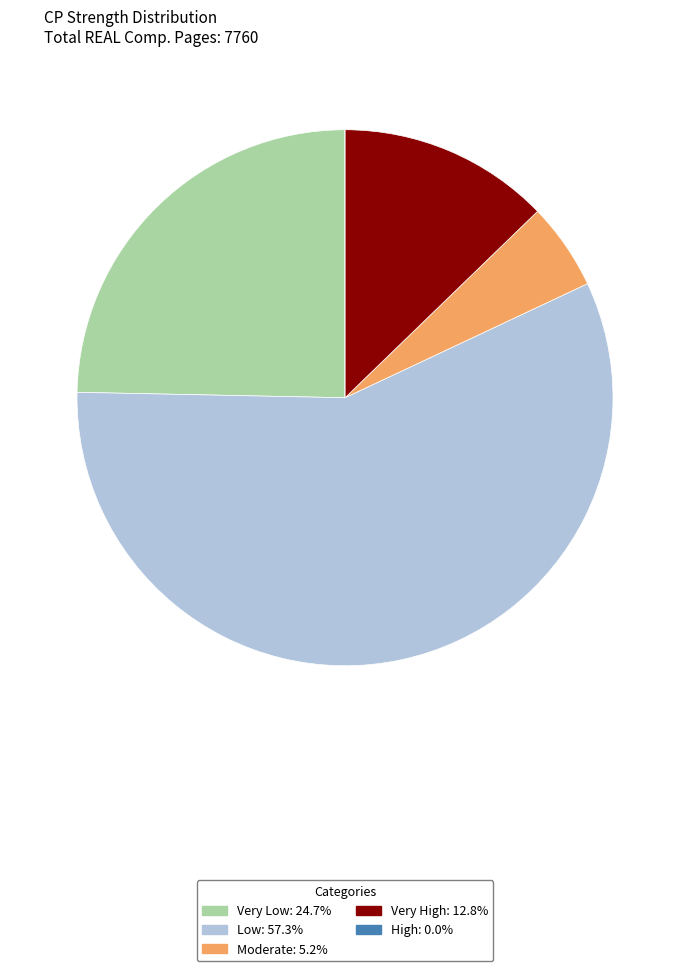

What is the largest slice in the pie chart?

Low